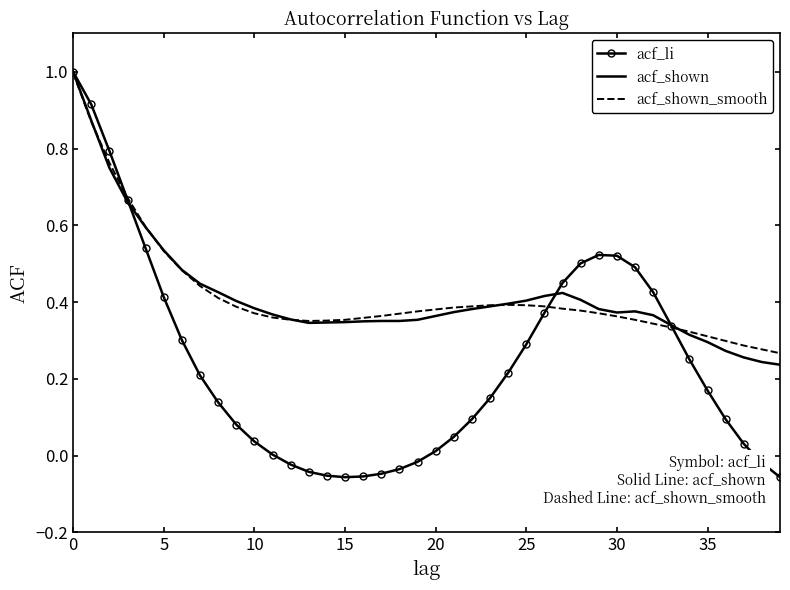

True or false: acf_shown_smooth and acf_li intersect in this chart.

True